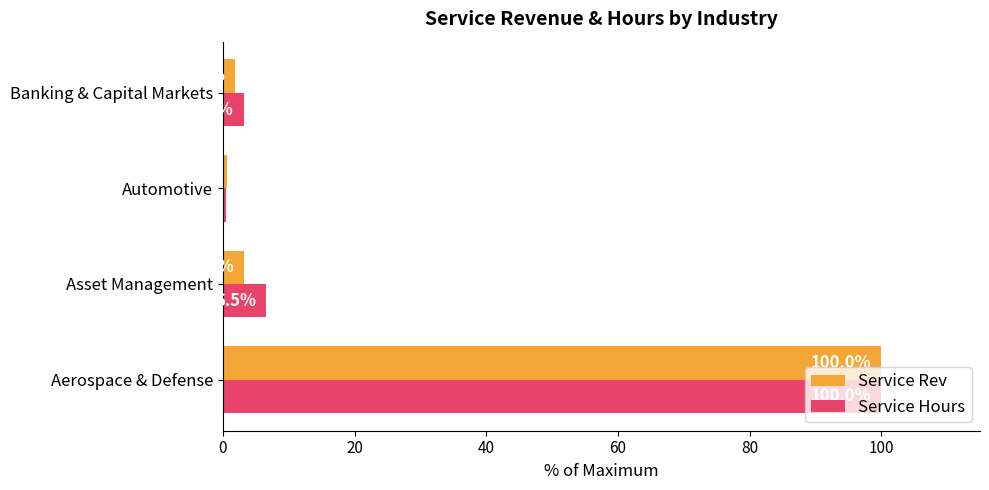

The value of Service Rev at Asset Management is 3.3. True or false?

True